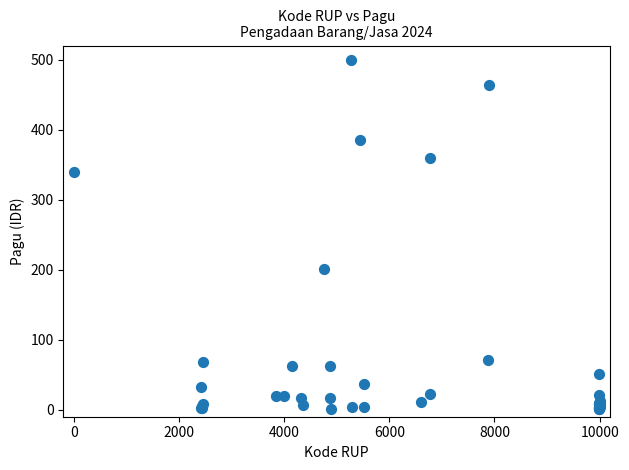

What Y value in the scatter plot is closest to 250?

200.8